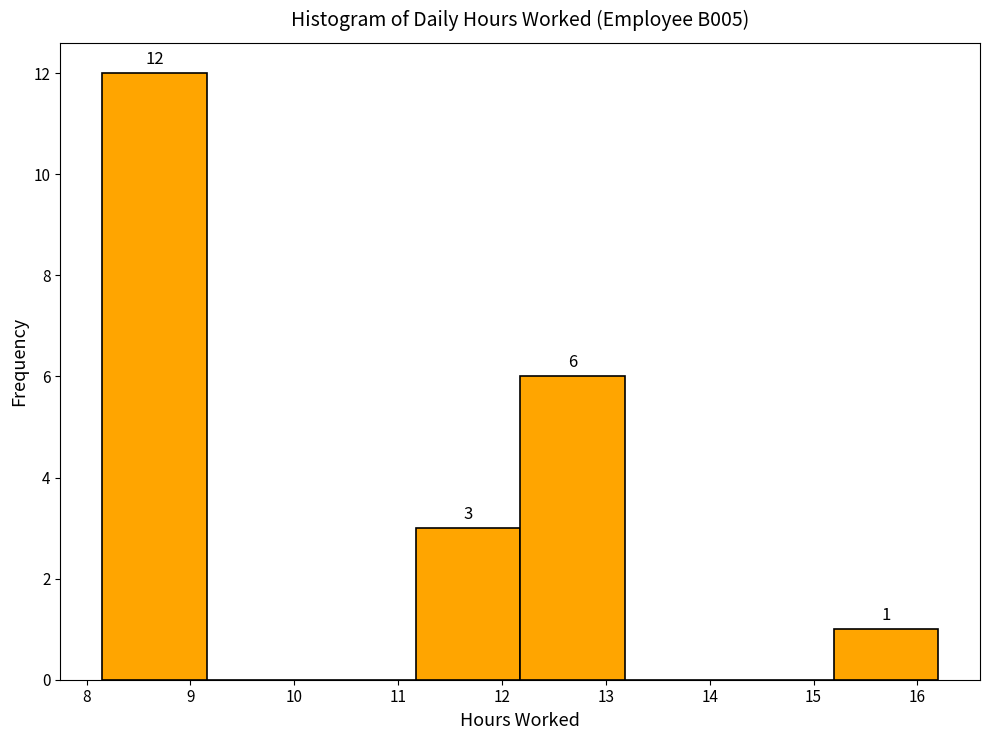

Which range on the x-axis has the tallest bar?

8.2 to 9.2